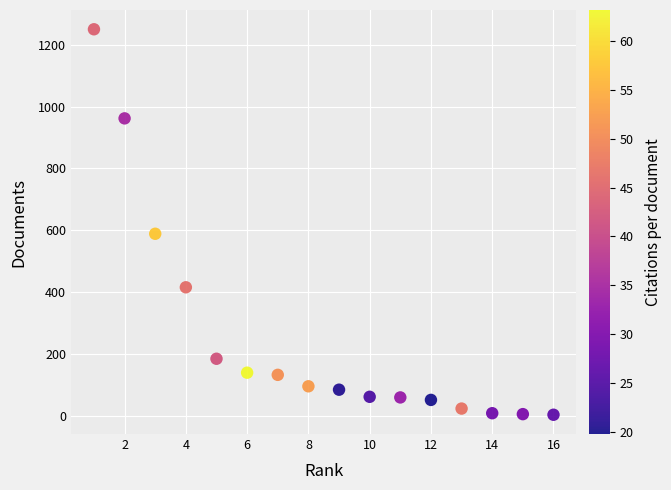

What Y value in the scatter plot is closest to 627?

589